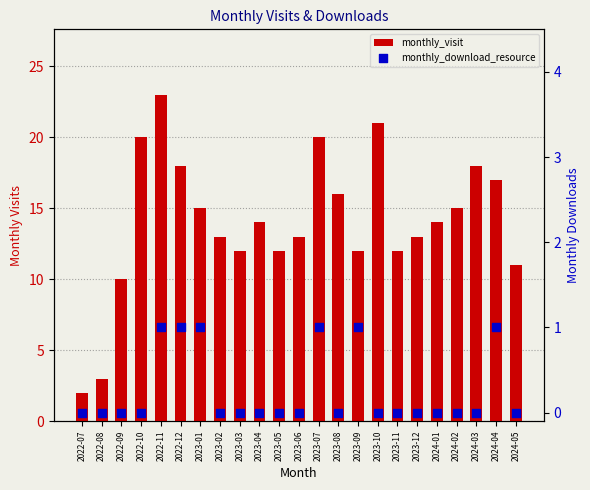

At how many categories does at least one series exceed 11?

19